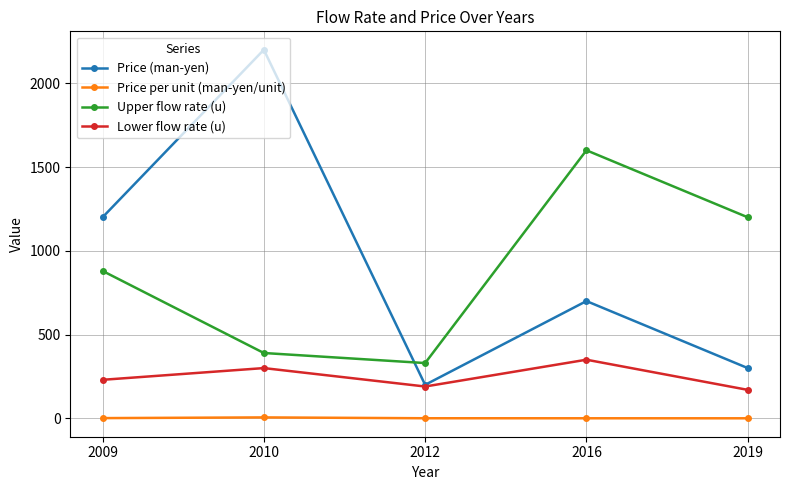

Rank the series by their maximum value, from highest to lowest.

Price (man-yen), Upper flow rate (u), Lower flow rate (u), Price per unit (man-yen/unit)